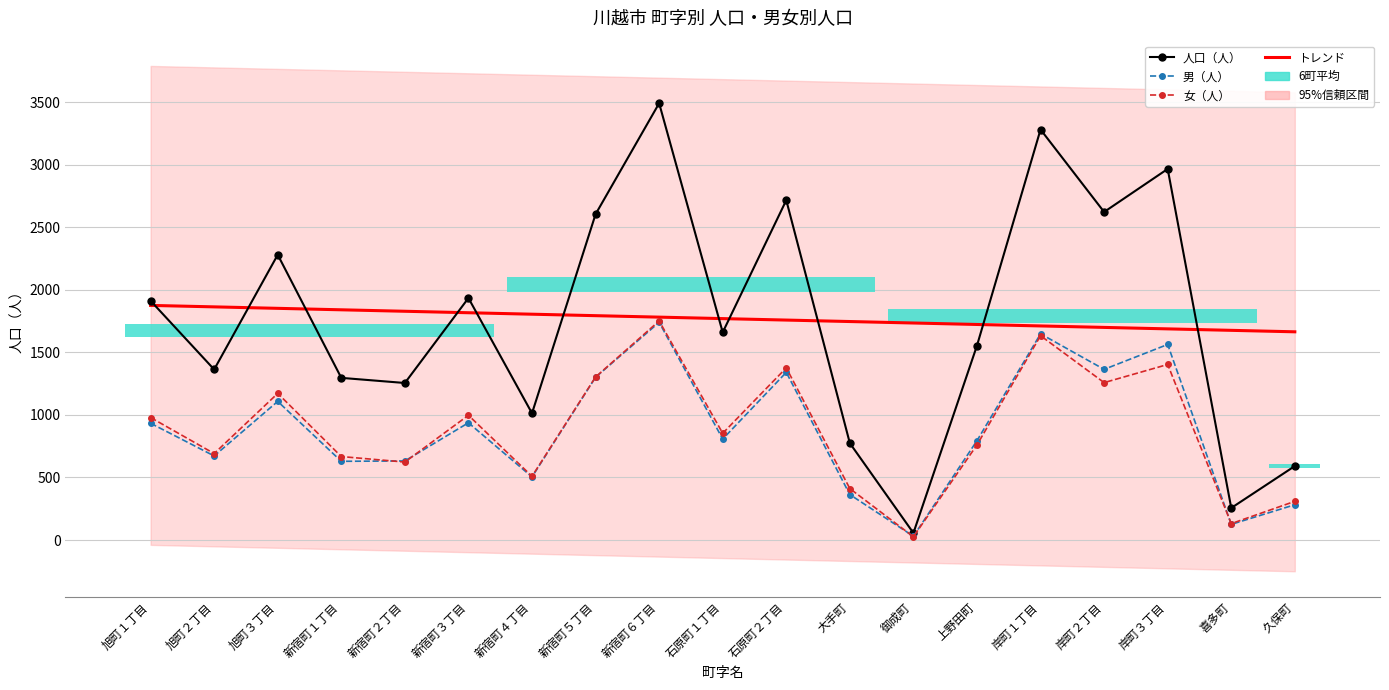

What is the lowest value of the 男（人） series?

30.0